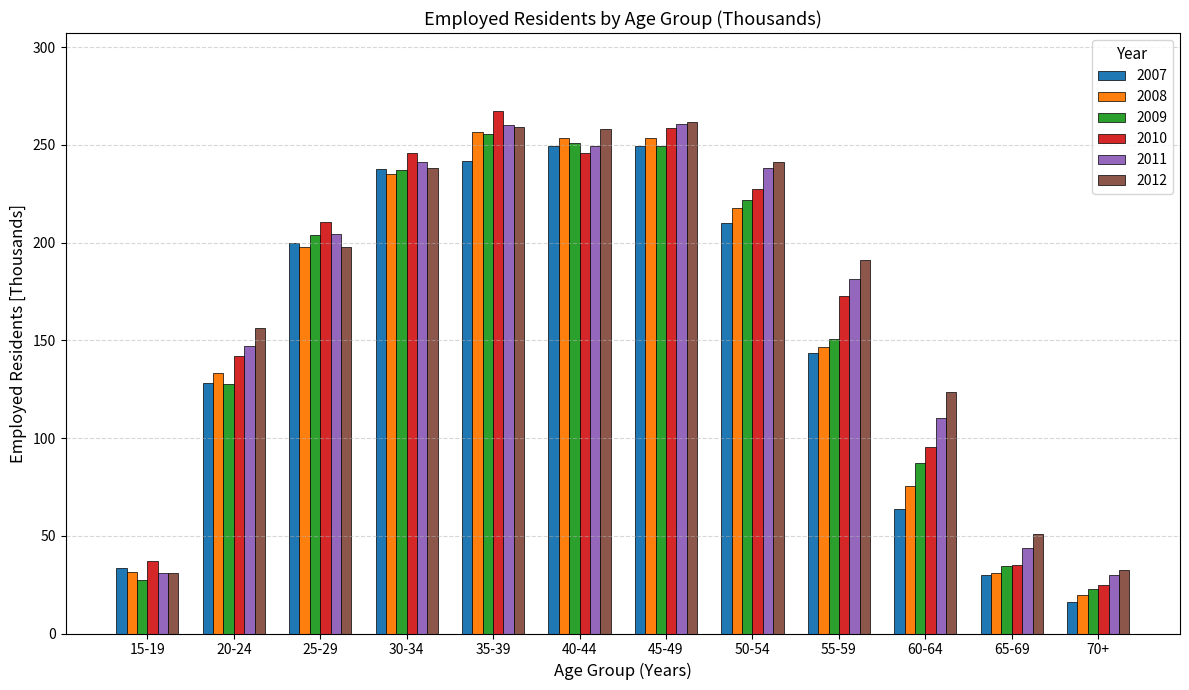

What is the difference between the 2009 values at 55-59 and 60-64?

63.6